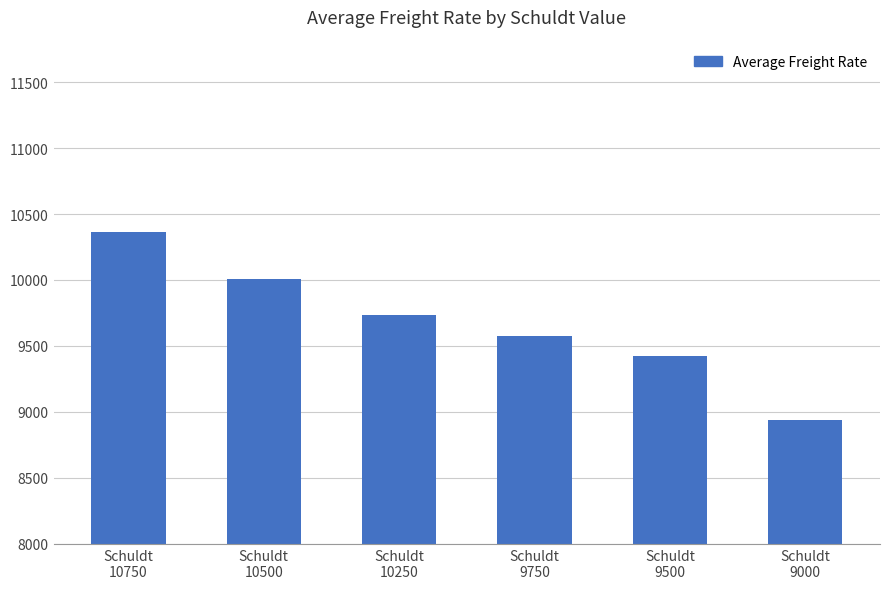

Count the number of data series in this chart.

1